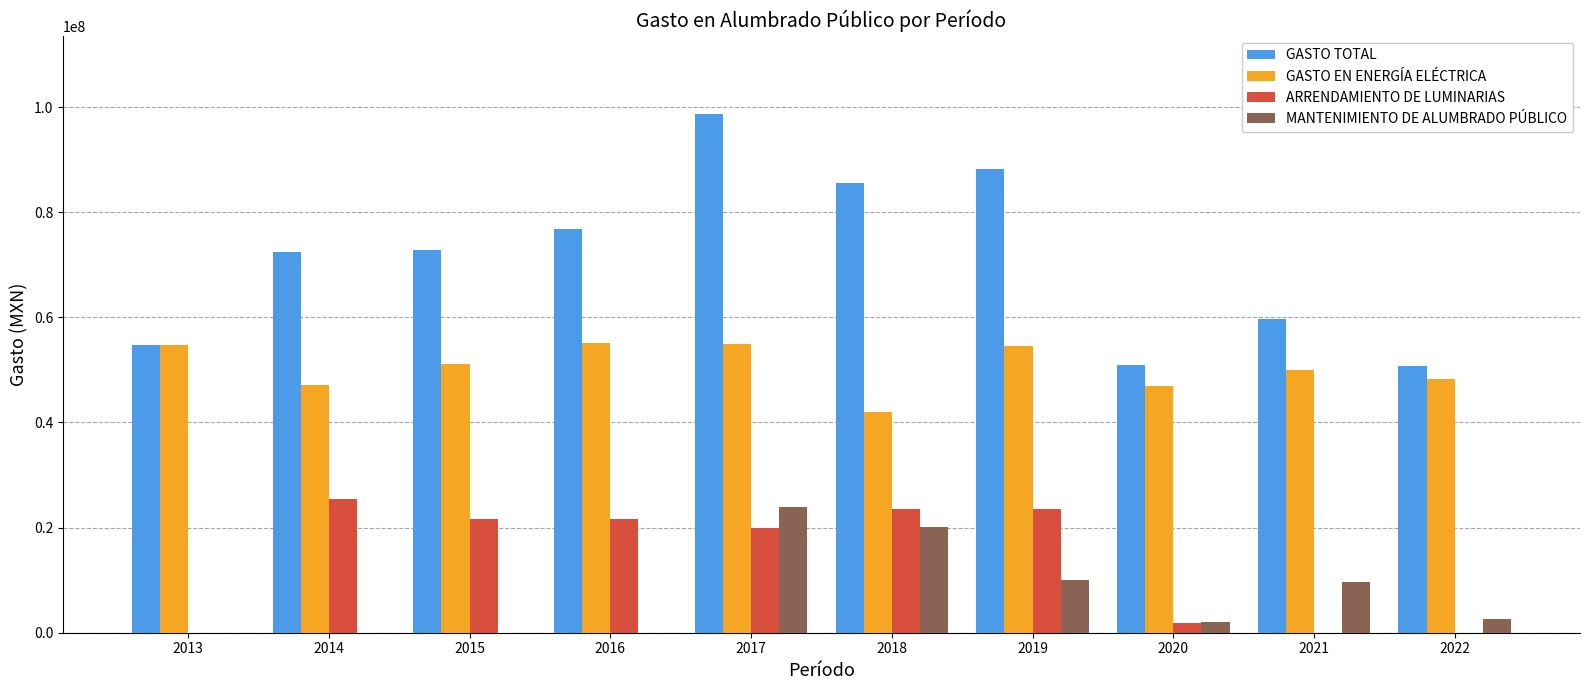

How many groups of bars are there?

10